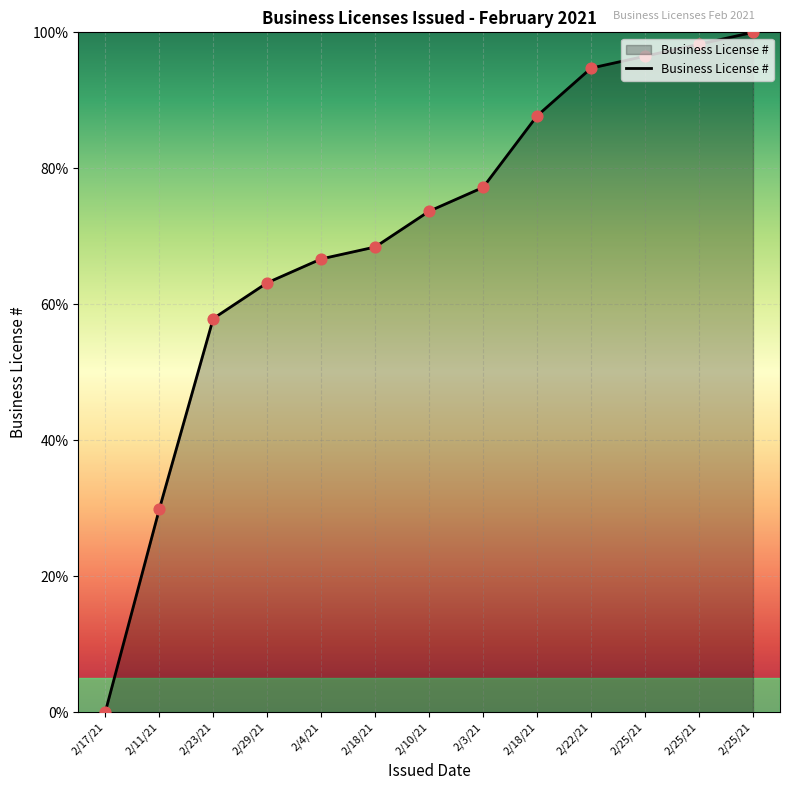

Which has a higher value, 2/18/21 or 2/23/21?

2/18/21